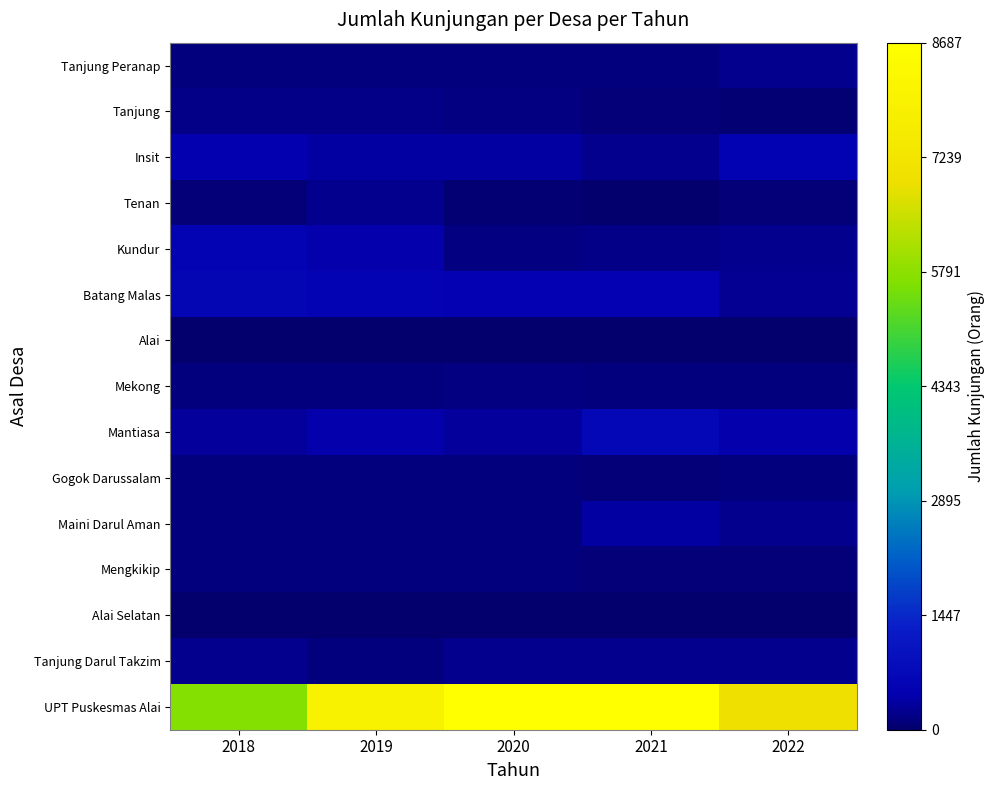

At 2022, list the series in order from smallest to largest.

Alai, Alai Selatan, Tanjung, Tenan, Mengkikip, Mekong, Gogok Darussalam, Tanjung Darul Takzim, Tanjung Peranap, Maini Darul Aman, Kundur, Batang Malas, Mantiasa, Insit, UPT Puskesmas Alai